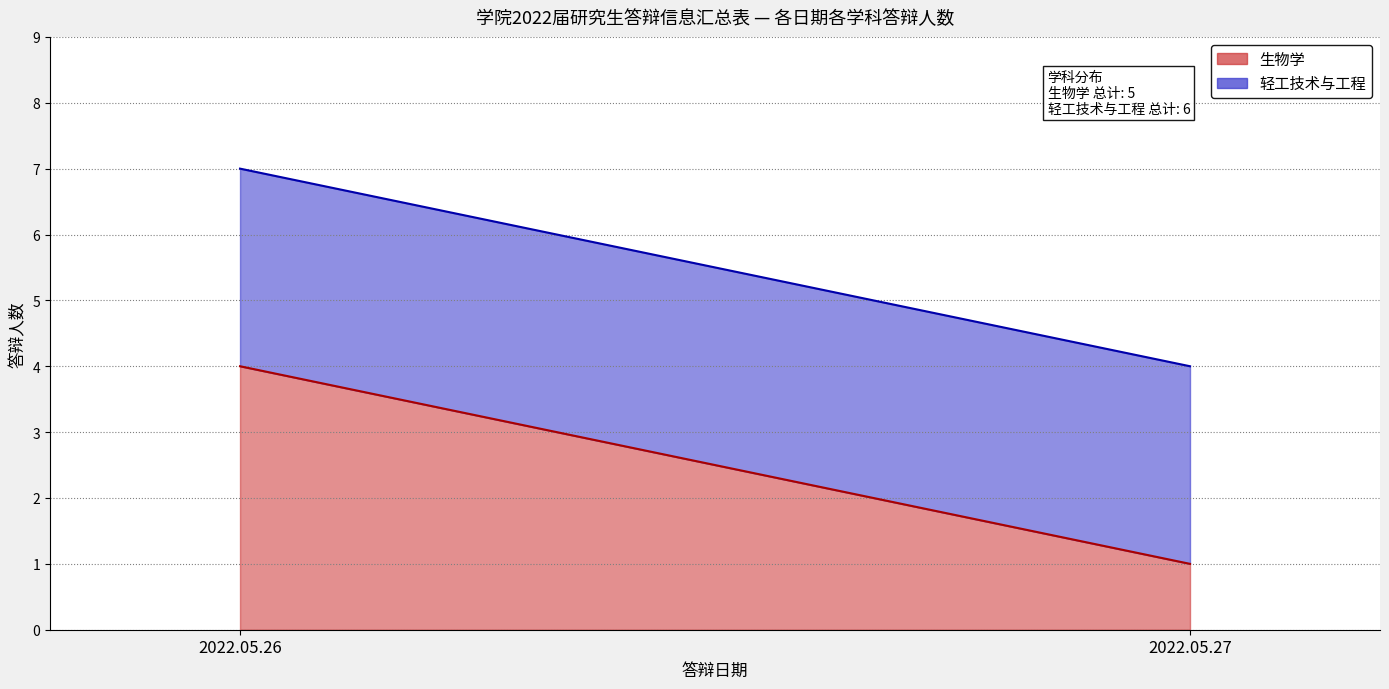

Reading right to left, list all the values displayed in this chart.

生物学: 1	4
轻工技术与工程: 3	3